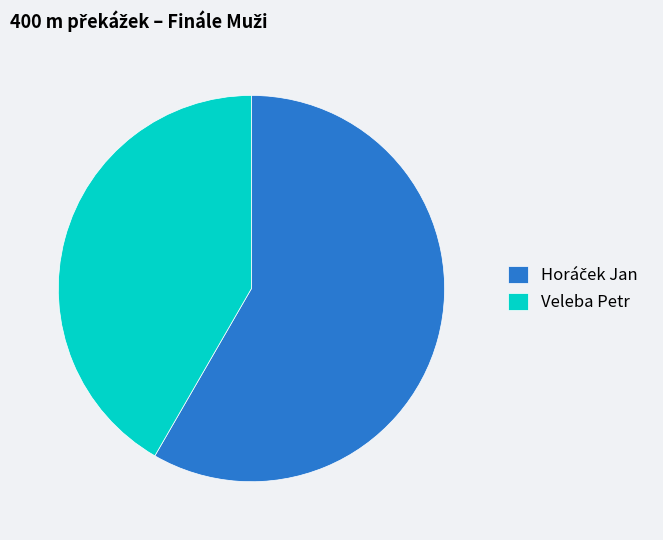

The Veleba Petr slice represents 52% of the pie. True or false?

False